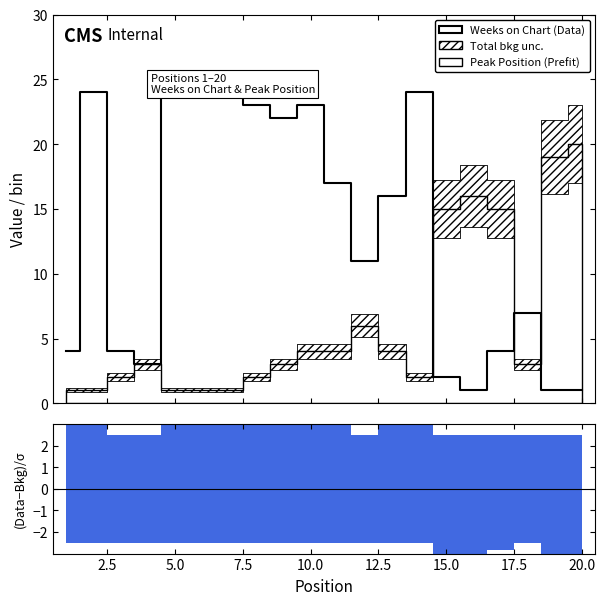

True or false: the data has more than 1 interior local peaks.

True